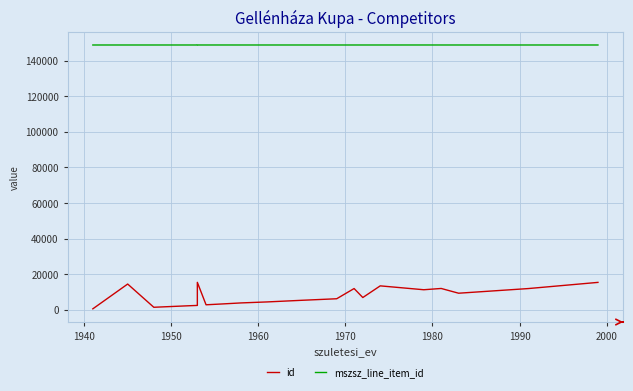

What is the maximum value for id?

15363